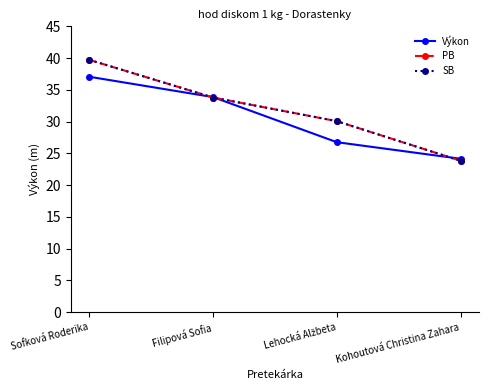

Which series has the largest total across all categories?

PB